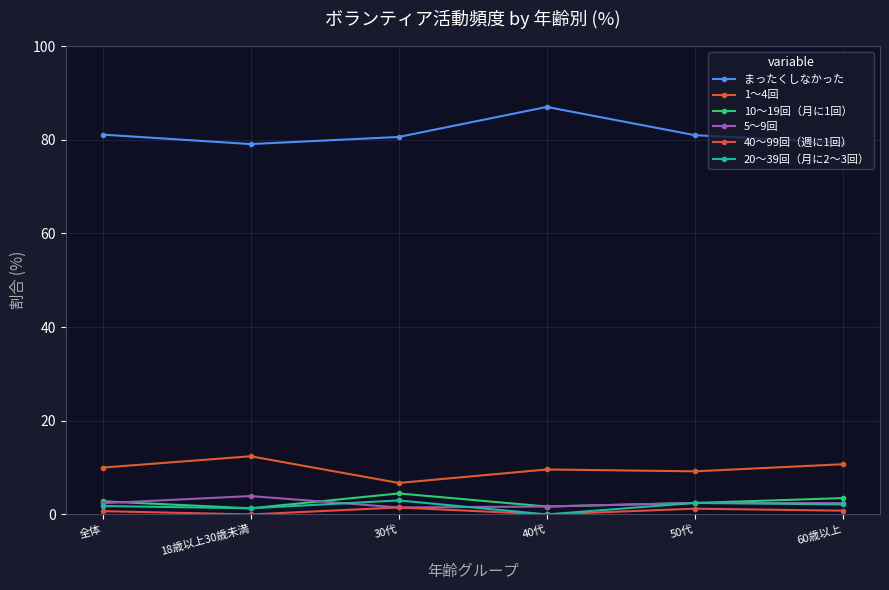

What is the difference between the maximum and minimum values in the まったくしなかった series?

7.9